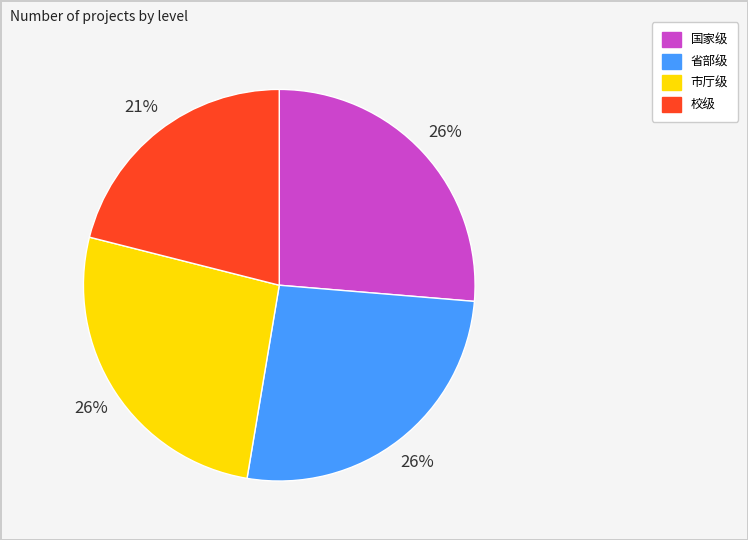

Approximately how many times larger is the value at 省部级 compared to 国家级?

1.0